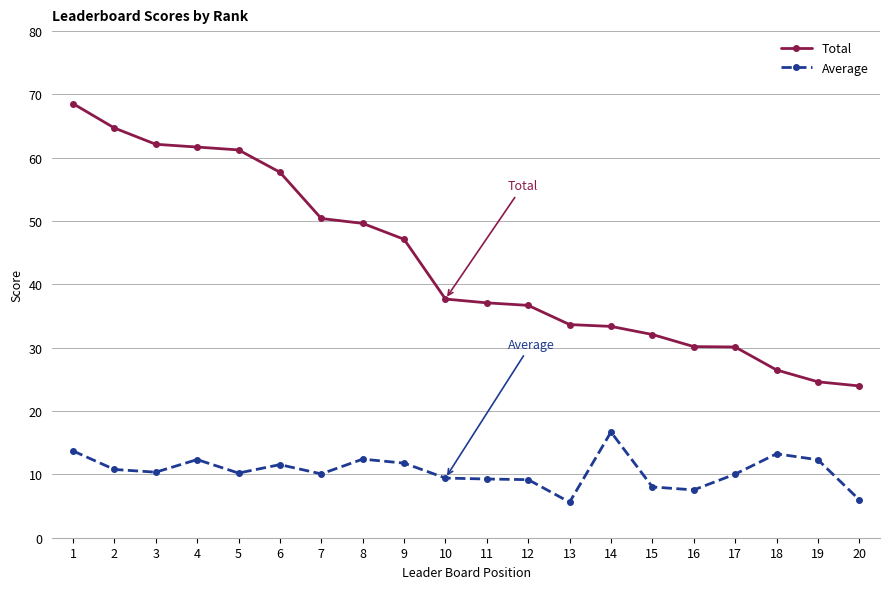

How many series are shown in this chart?

2